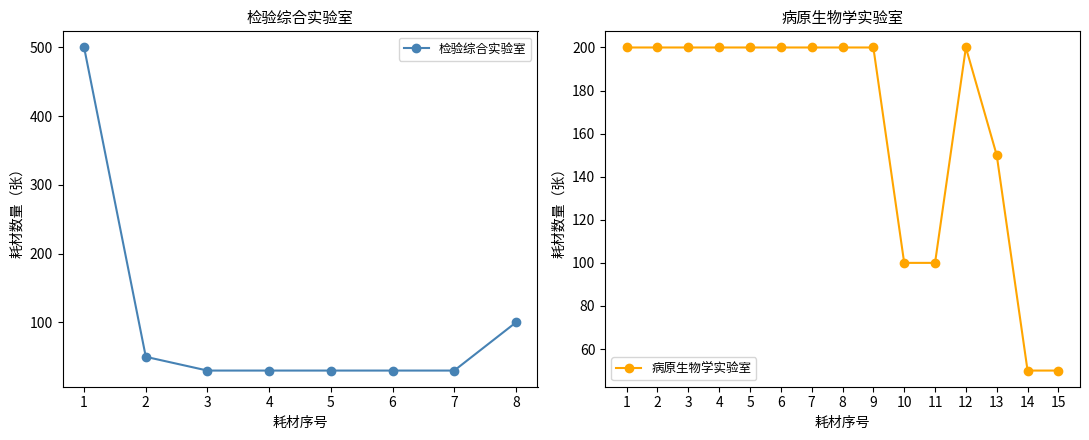

What is the difference between the values at 1 and 2?

450